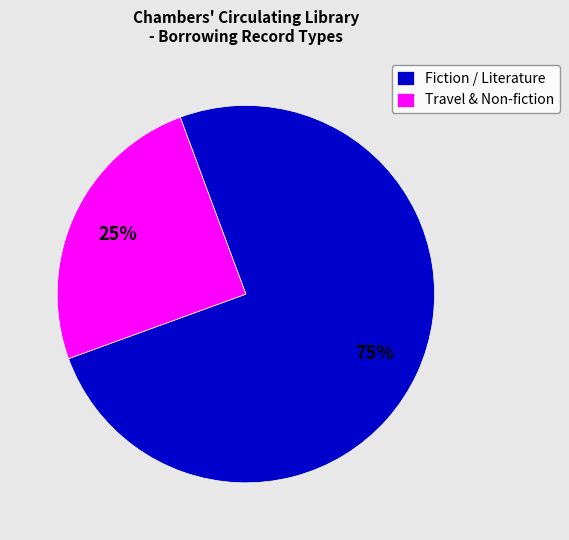

To the nearest percent, what portion does Travel & Non-fiction represent?

25%